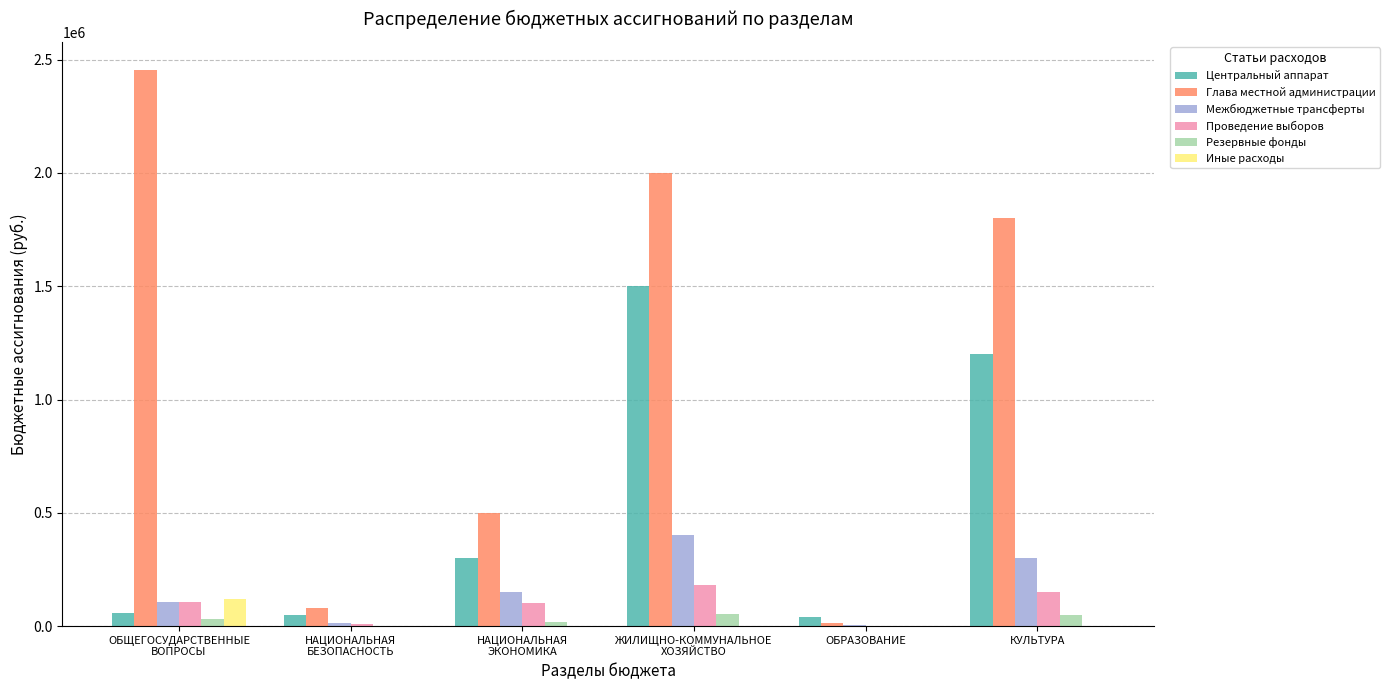

What is the greatest value displayed?

2455313.0